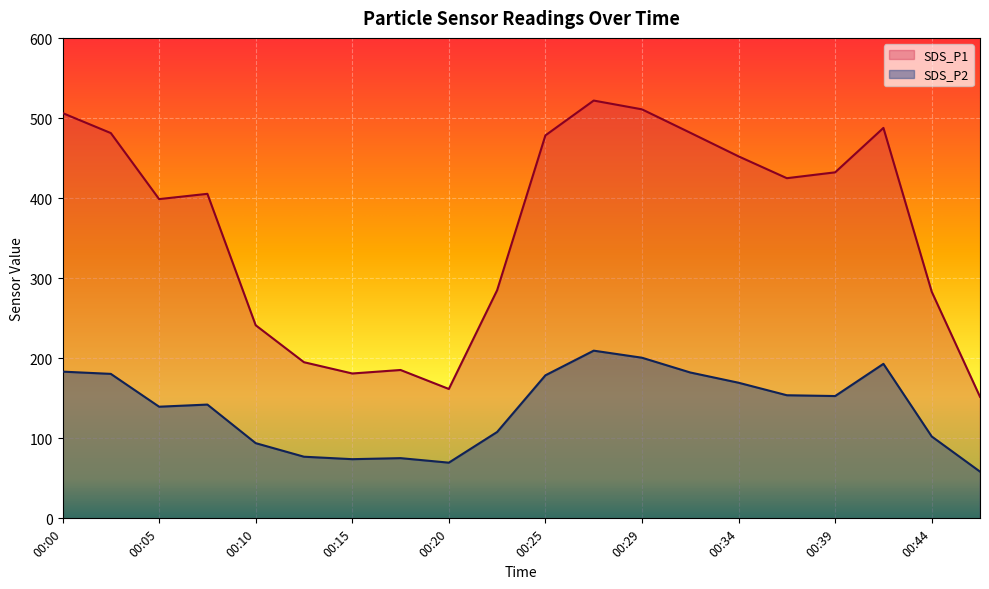

Reading left to right, transcribe all the data shown in this chart.

SDS_P1: 506.4	481.4	398.9	405.4	241.2	195.1	181.0	185.3	161.7	285.0	478.5	522.0	511.0	481.8	452.2	425.0	432.3	487.8	283.1	151.8
SDS_P2: 183.3	180.5	139.5	142.2	94.0	77.0	73.9	75.2	69.6	107.9	178.7	209.5	200.7	182.2	169.4	153.8	152.8	193.0	102.3	58.4